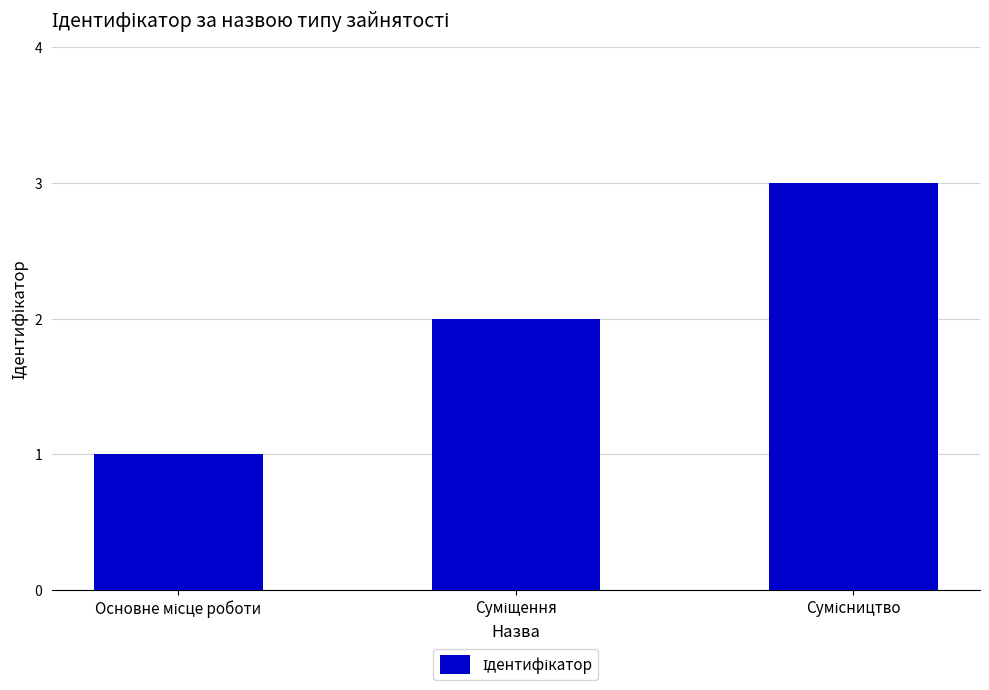

What is the sum of all values?

6